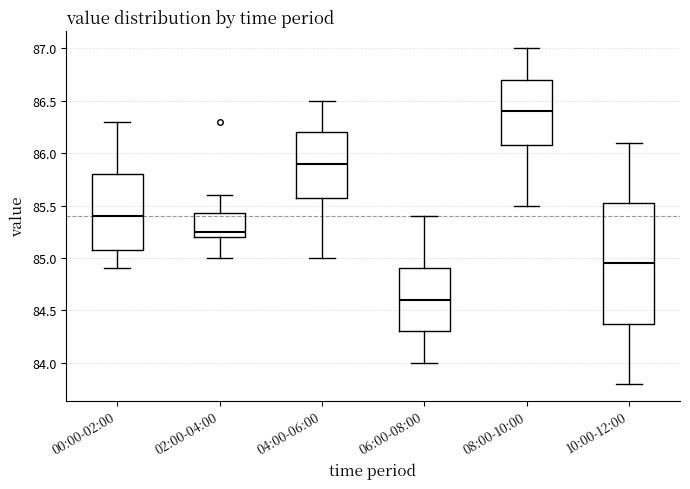

Reading left to right, read every box against the y-axis: the position of its median line, the range the box covers, and the ends of its whiskers. The values are not printed on the chart, so give them approximately, as read against the axis.

00:00-02:00: median 85.40, box 85.10 to 85.80, whiskers 84.90 to 86.30
02:00-04:00: median 85.25, box 85.20 to 85.45, whiskers 85.00 to 85.60
04:00-06:00: median 85.90, box 85.60 to 86.20, whiskers 85.00 to 86.50
06:00-08:00: median 84.60, box 84.30 to 84.90, whiskers 84.00 to 85.40
08:00-10:00: median 86.40, box 86.10 to 86.70, whiskers 85.50 to 87.00
10:00-12:00: median 84.95, box 84.40 to 85.55, whiskers 83.80 to 86.10